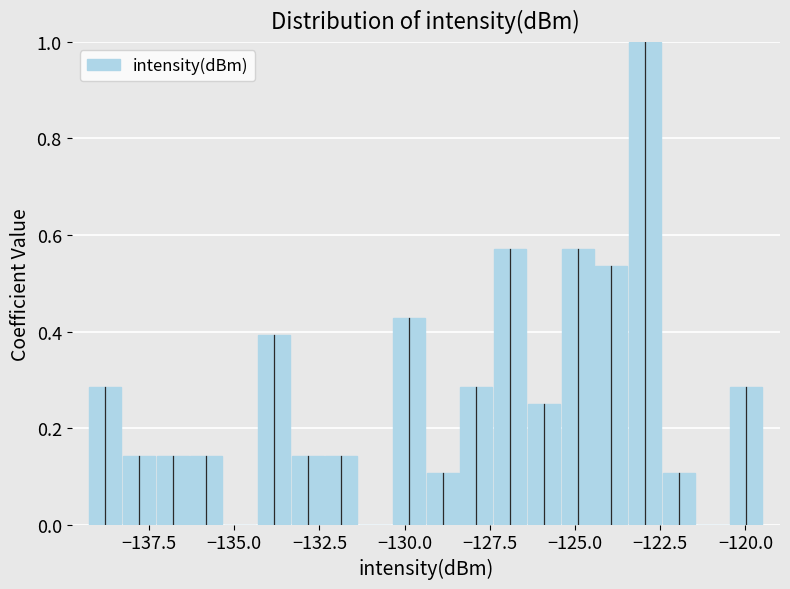

Around what value on the x-axis is the tallest bar? Give the approximate position of its centre, as read against the axis.

-123.0